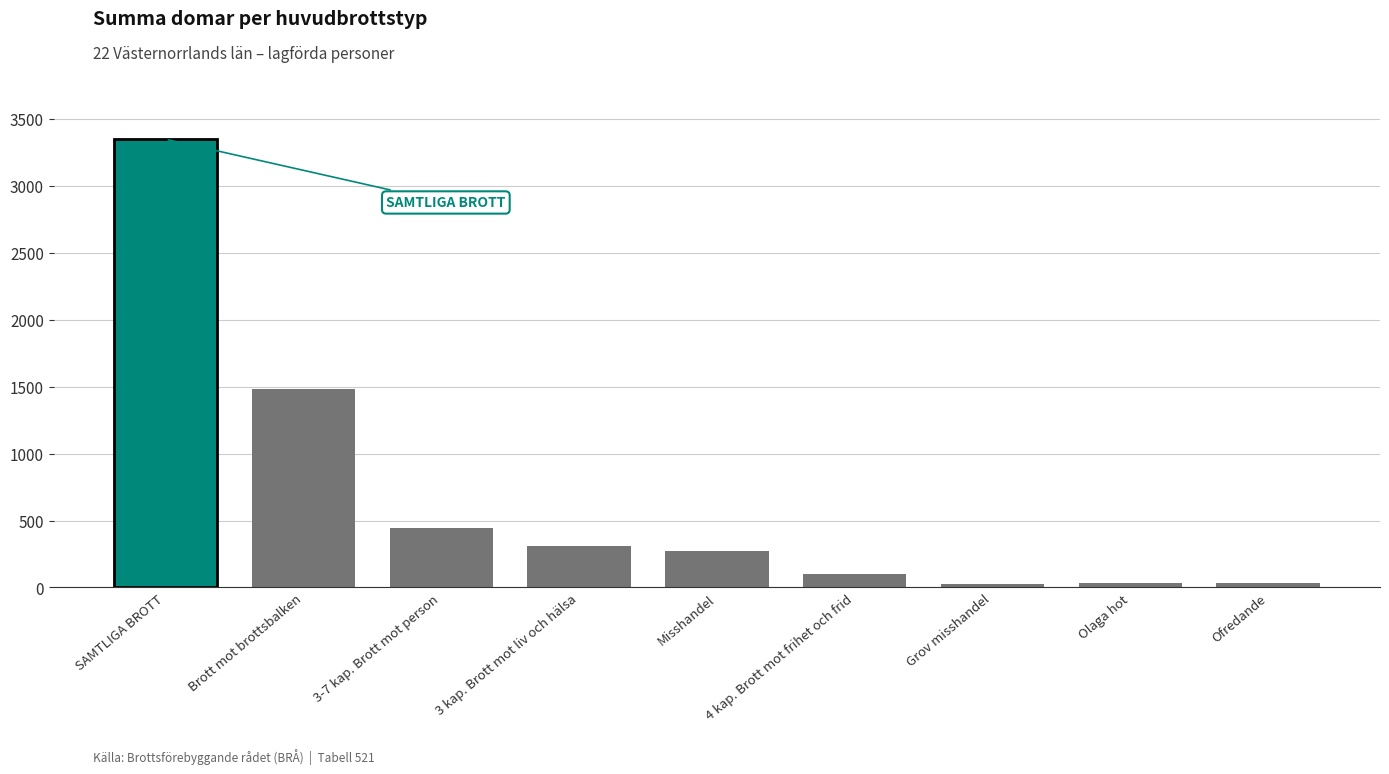

What is the sum of all values?

6051